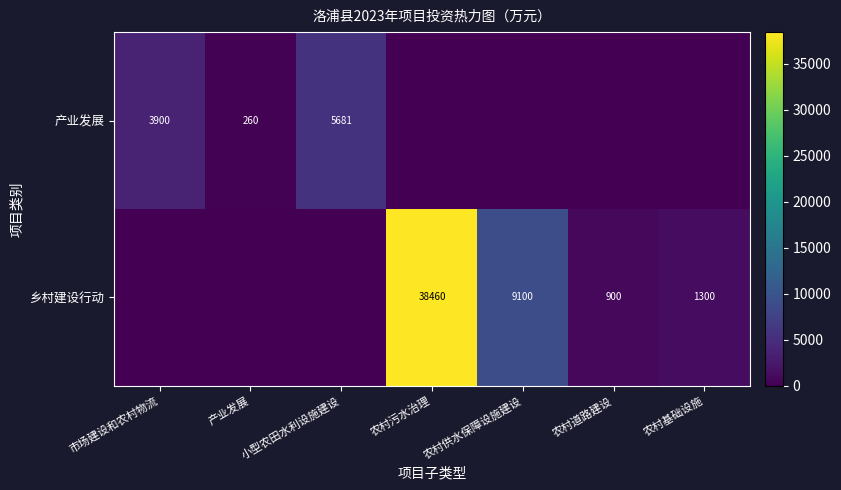

The value of 产业发展 at 市场建设和农村物流 is 3900. True or false?

True